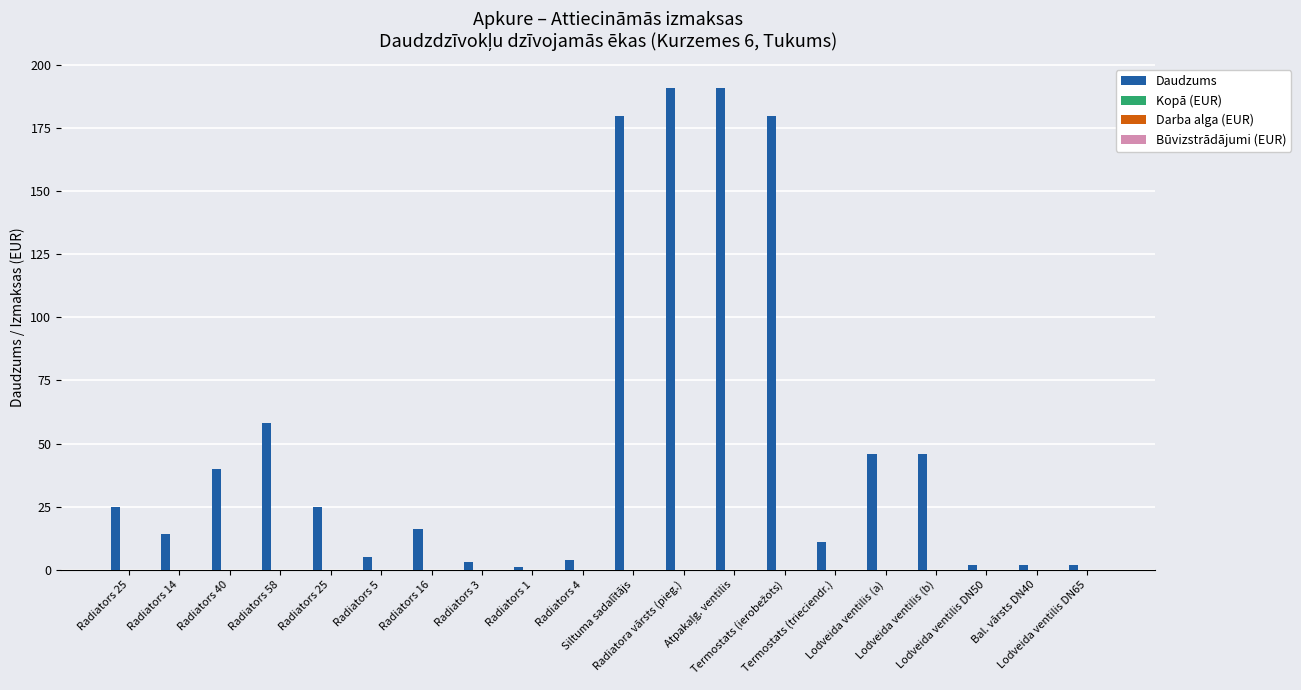

Reading left to right, list all the values displayed in this chart.

25	14	40	58	25	5	16	3	1	4	180	191	191	180	11	46	46	2	2	2